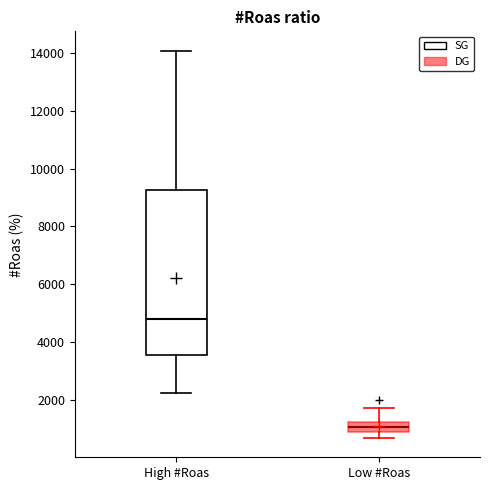

Reading left to right, read every box against the y-axis: the position of its median line, the range the box covers, and the ends of its whiskers. The values are not printed on the chart, so give them approximately, as read against the axis.

High #Roas: median 4800, box 3600 to 9200, whiskers 2200 to 14000
Low #Roas: median 1000, box 800 to 1200, whiskers 600 to 1800